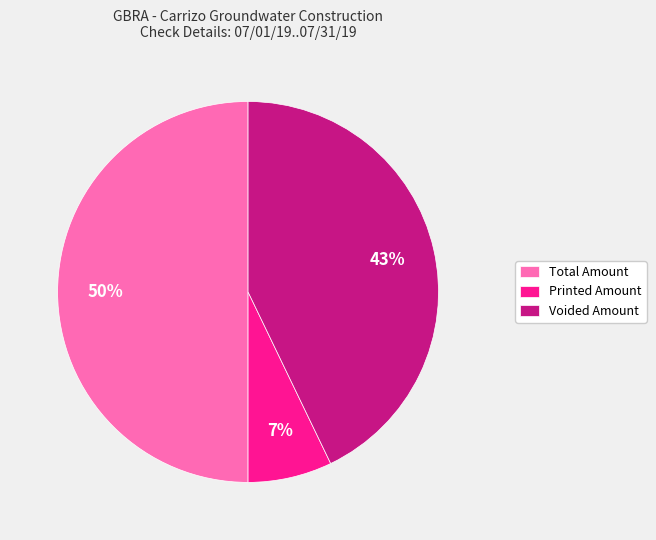

What is the smallest slice in the pie chart?

Printed Amount